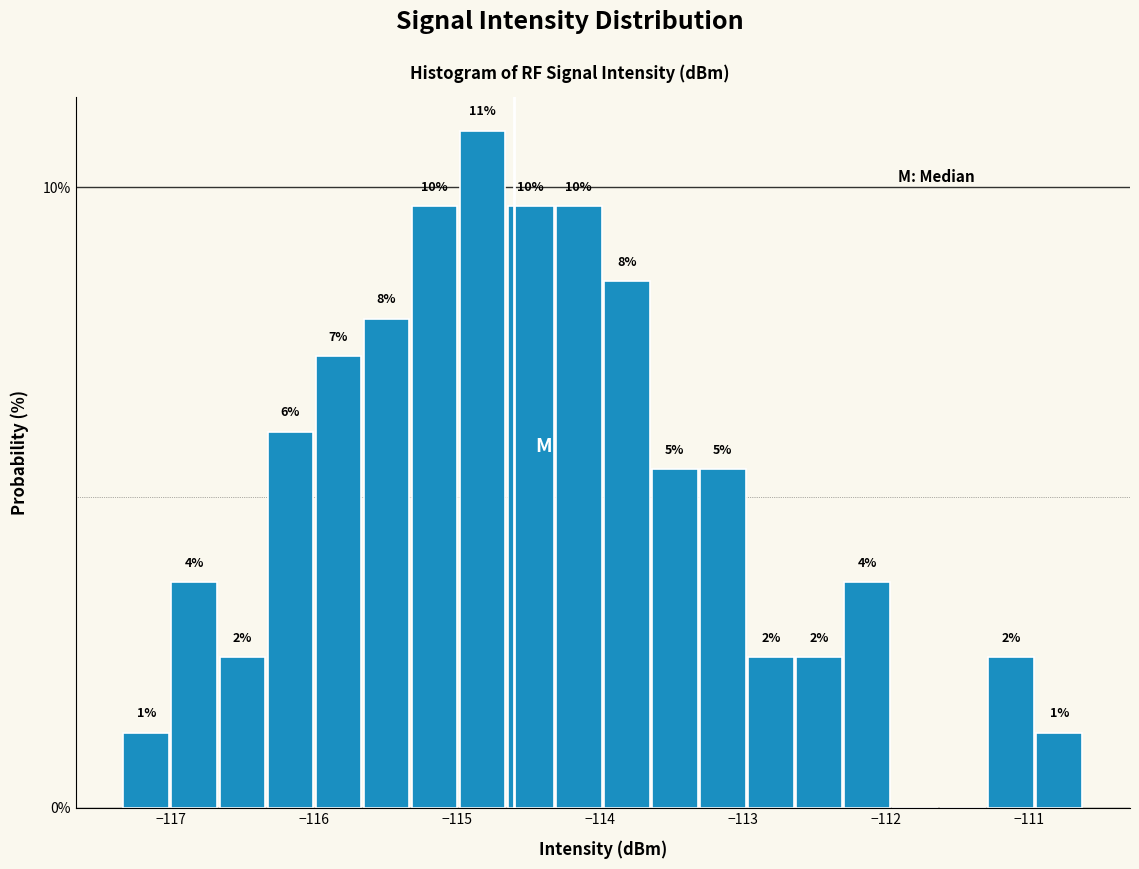

Read against the x-axis, roughly where is the centre of the tallest bar?

-114.8